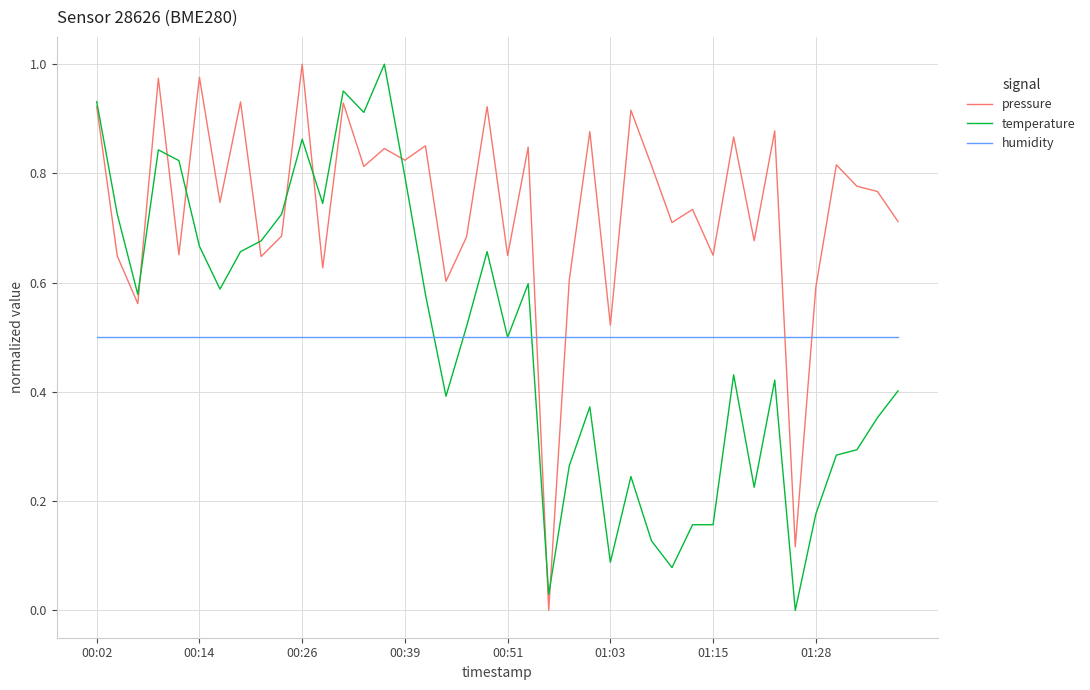

How many distinct data groups are displayed?

3